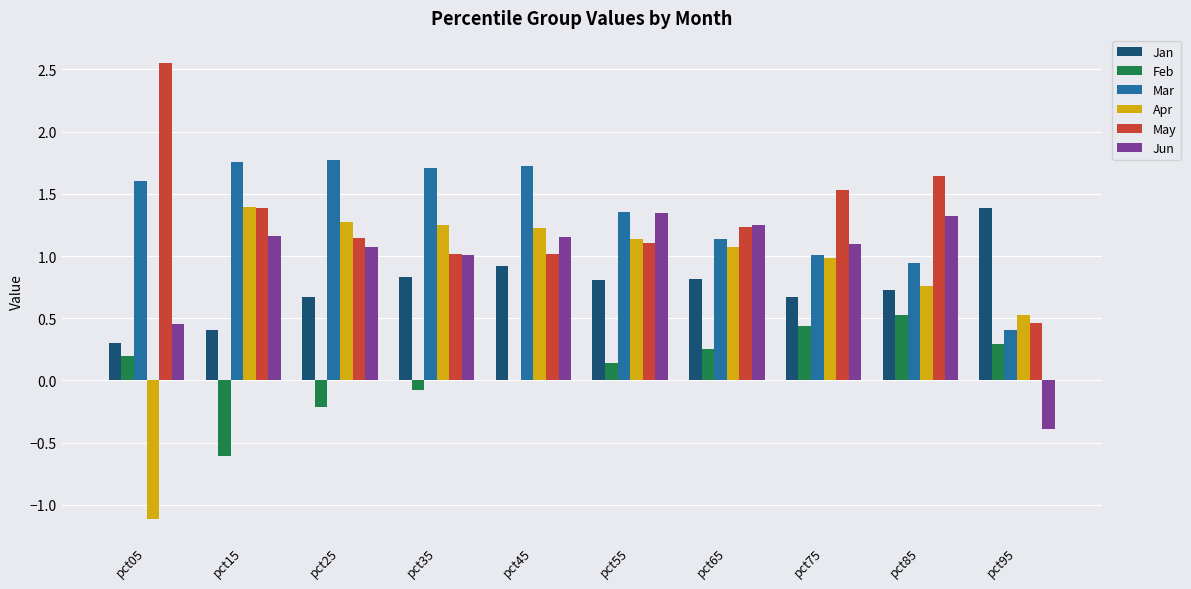

What is the total value across all series at pct55?

5.9